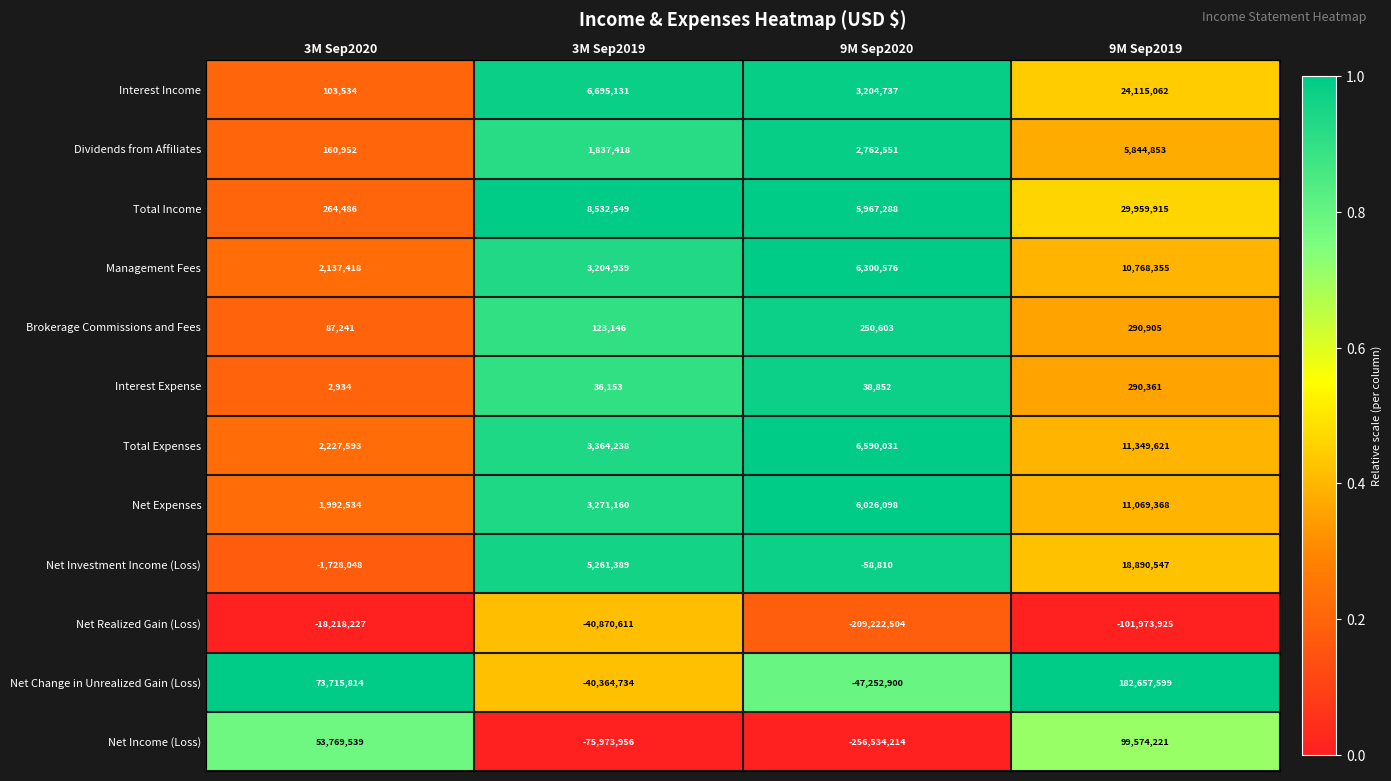

At which category is the sum across all series the highest?

9M Sep2019